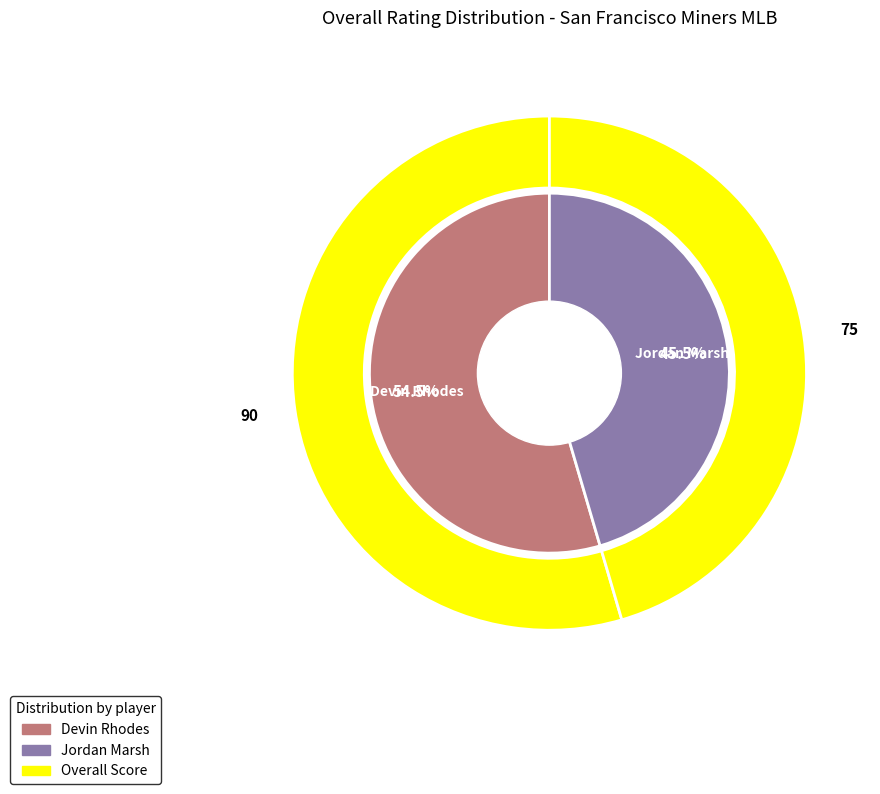

To the nearest percent, what is the average slice percentage?

50%